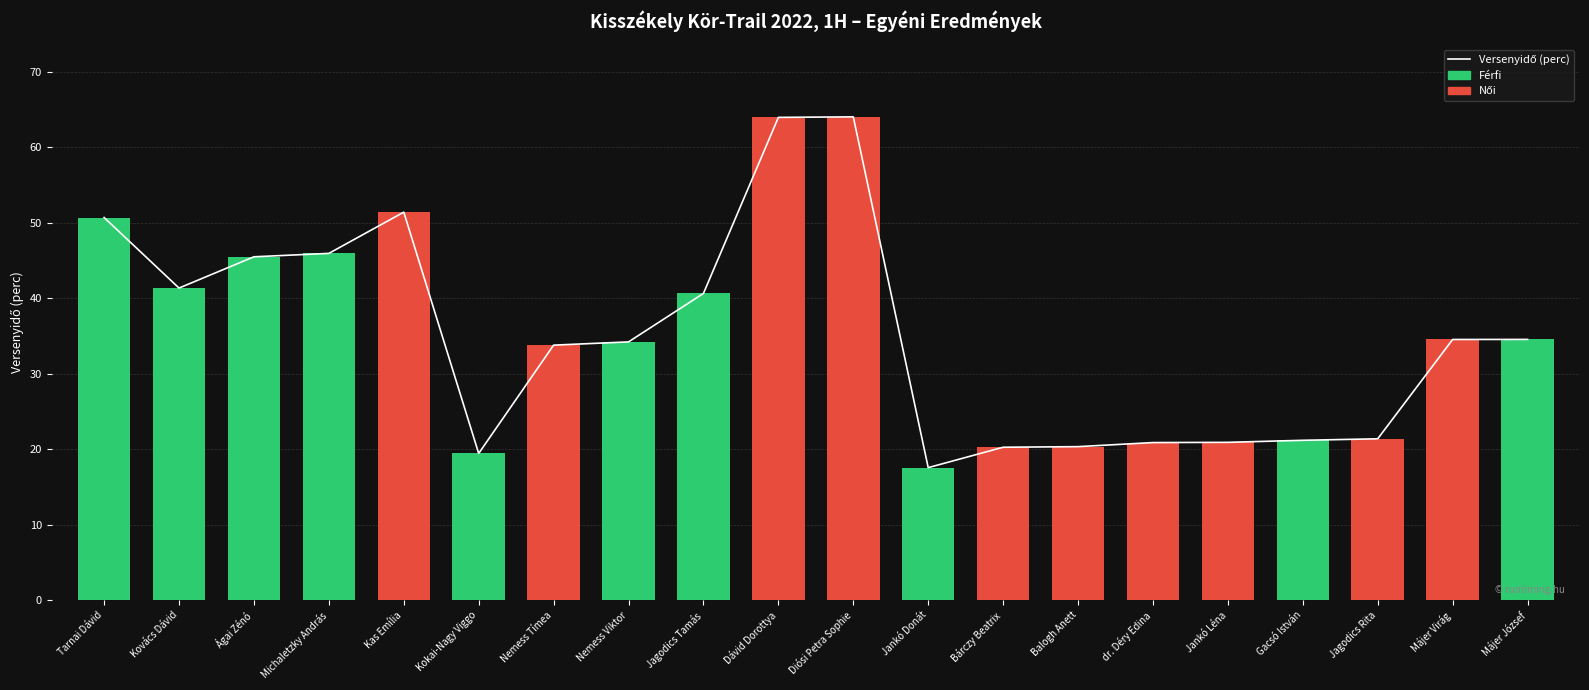

What is the change in value from Kovács Dávid to Jagodics Rita?

-20.0